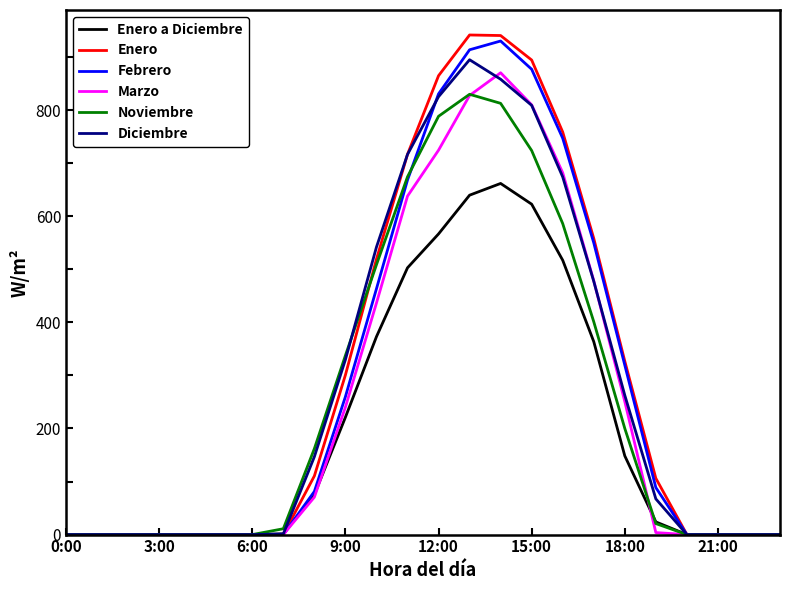

What is the greatest value displayed?

941.7